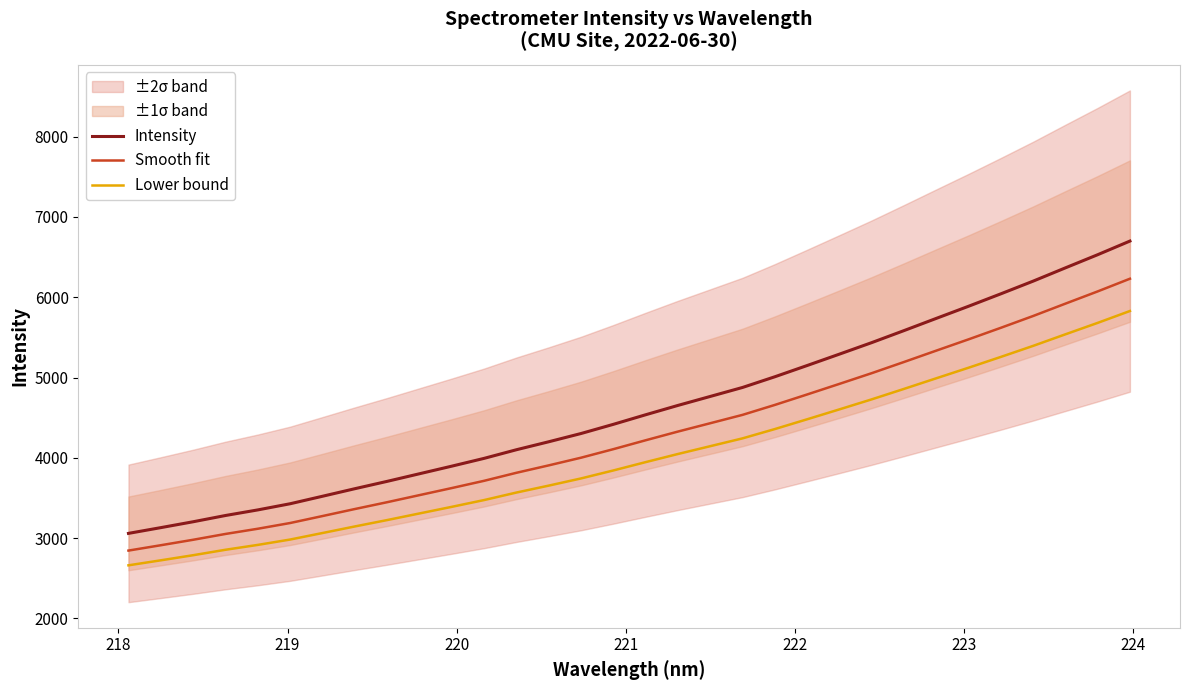

True or false: Lower bound and Smooth fit intersect in this chart.

False